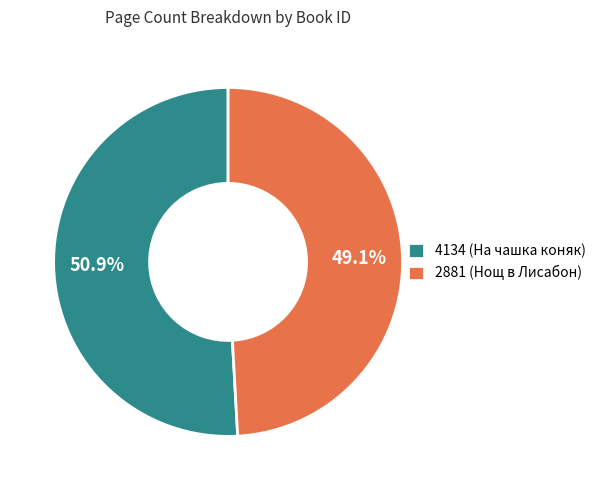

To the nearest percent, what is the combined percentage of 2881 and 4134?

100%